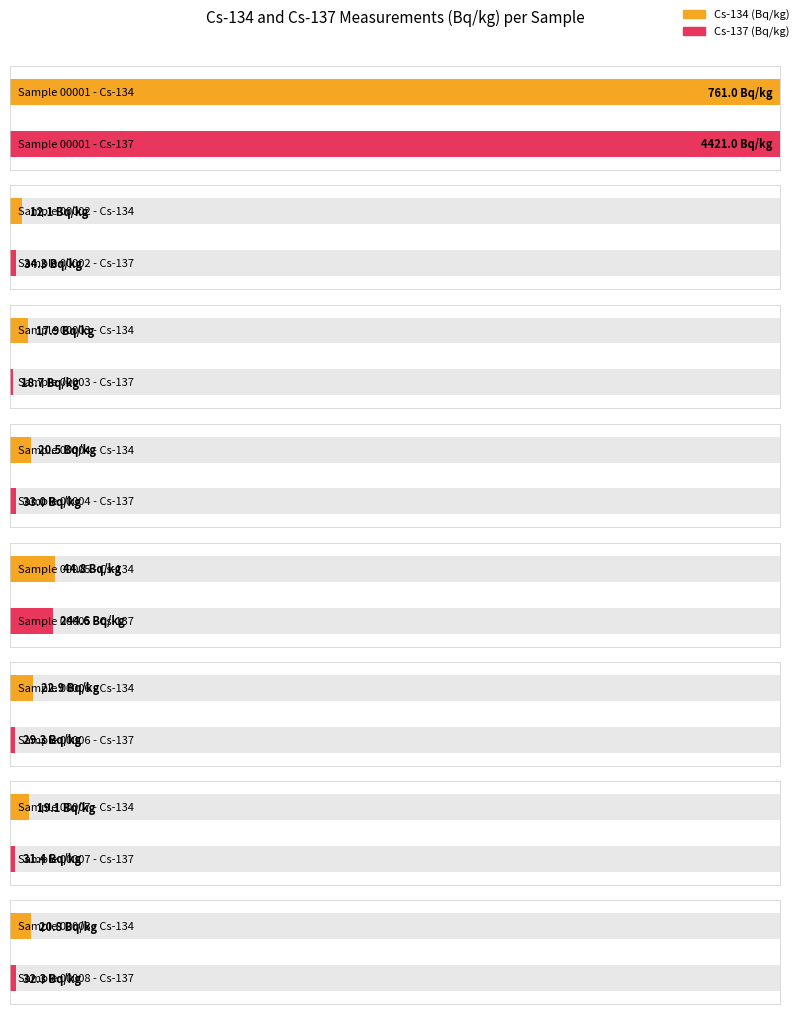

Are the bars horizontal?

Yes